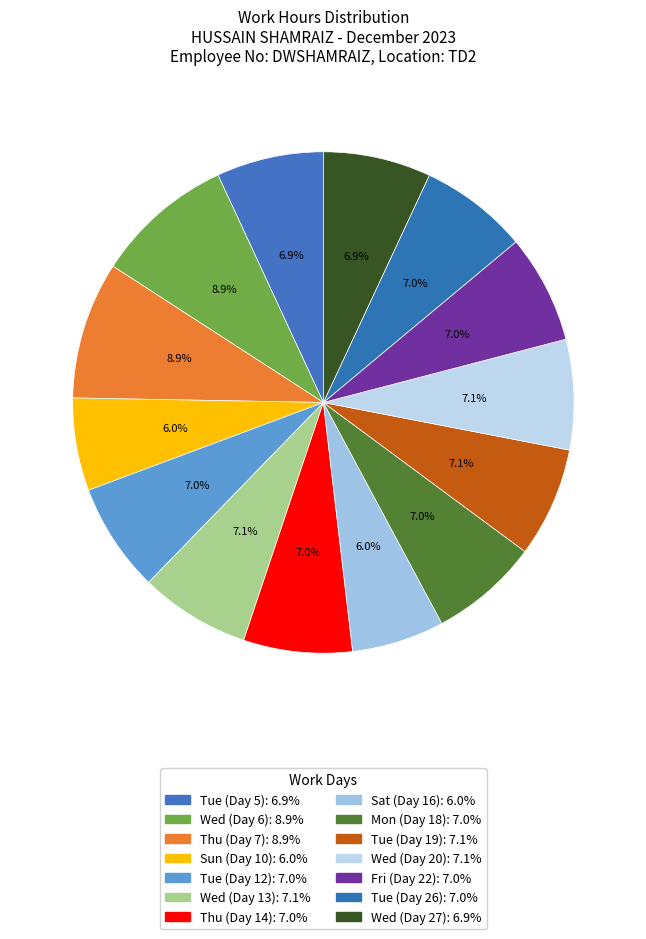

To the nearest percent, what portion does Thu (Day 14) represent?

7%